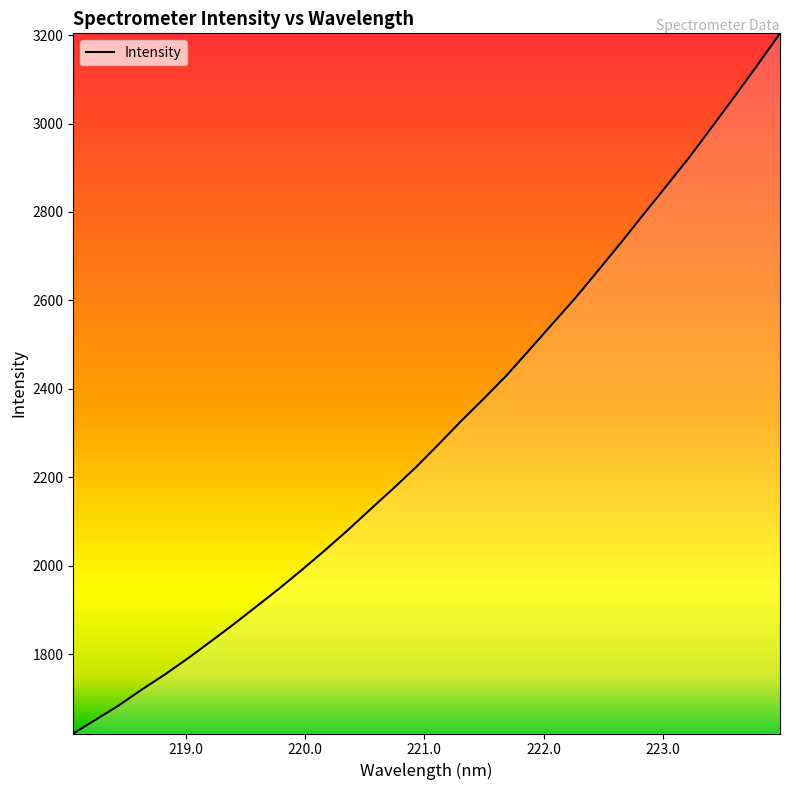

What is the minimum value shown in the chart?

1620.3